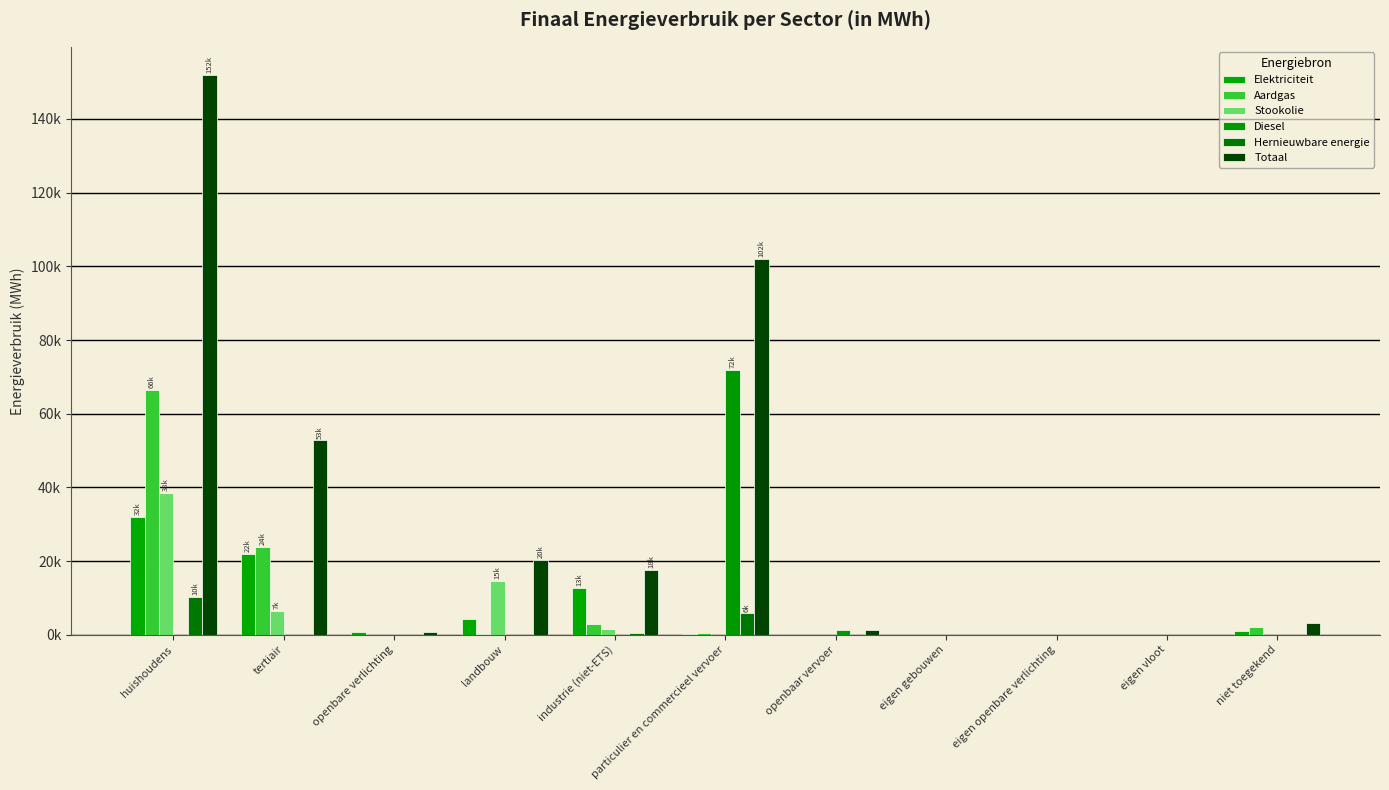

At landbouw, list the series in order from smallest to largest.

Diesel, Hernieuwbare energie, Aardgas, Elektriciteit, Stookolie, Totaal